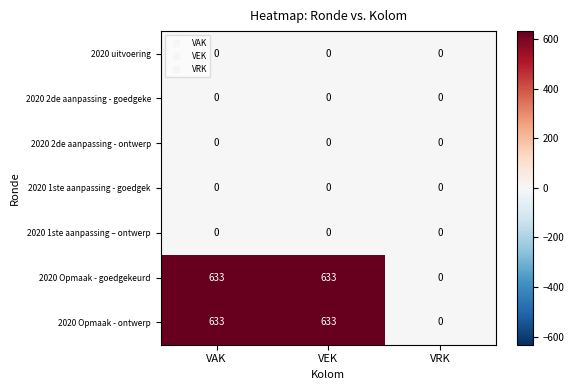

Reading left to right, transcribe all the data shown in this chart.

2020 uitvoering: 0	0	0
2020 2de aanpassing - goedgeke: 0	0	0
2020 2de aanpassing - ontwerp: 0	0	0
2020 1ste aanpassing - goedgek: 0	0	0
2020 1ste aanpassing – ontwerp: 0	0	0
2020 Opmaak - goedgekeurd: 633	633	0
2020 Opmaak - ontwerp: 633	633	0